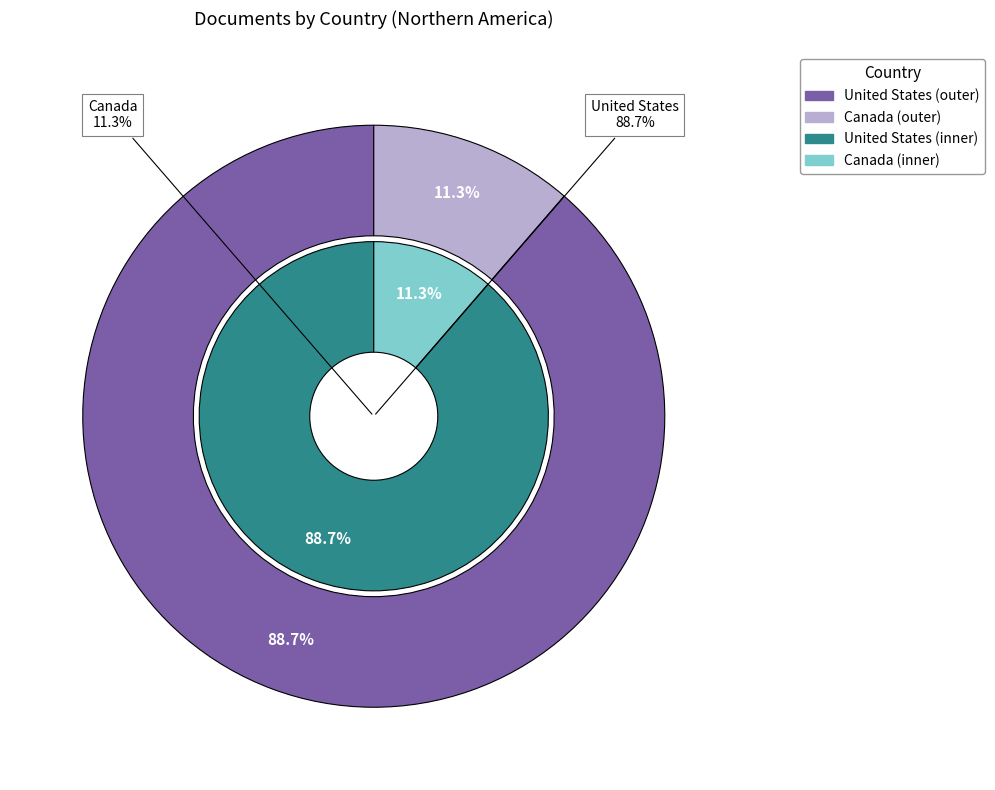

How many segments does this pie chart have?

2